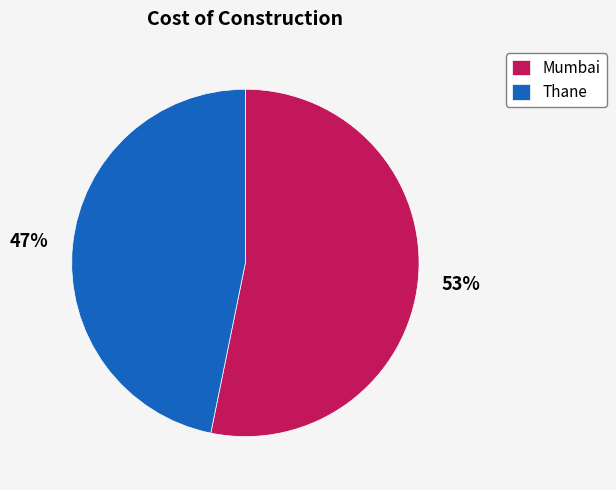

Do Mumbai and Thane together represent more than half of the pie?

Yes